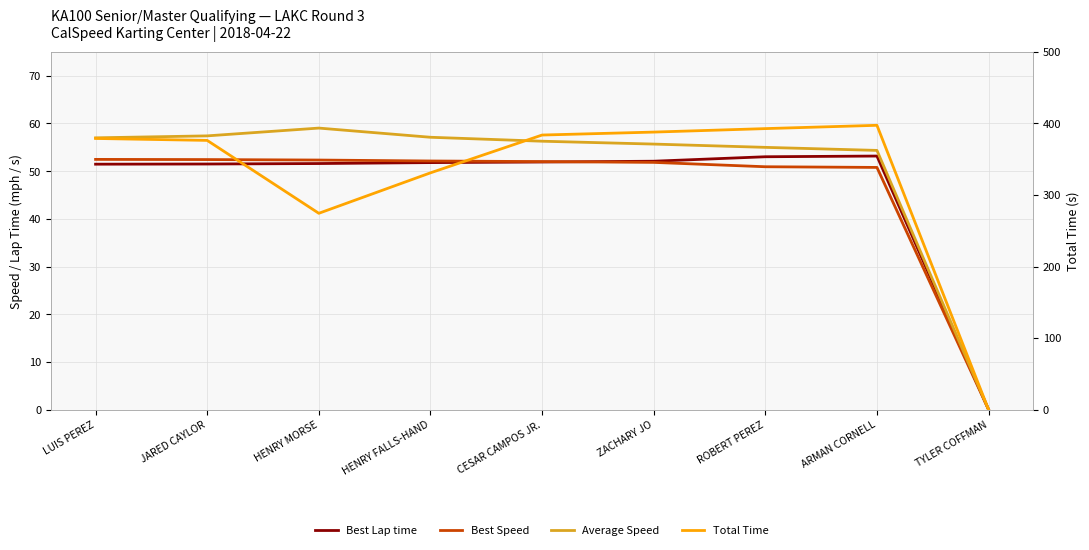

What are all the series names shown in the legend?

Best Lap time, Best Speed, Average Speed, Total Time